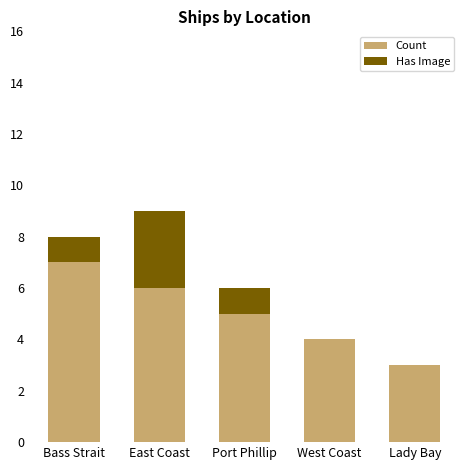

Count the Count values in the range 4 to 6.

3